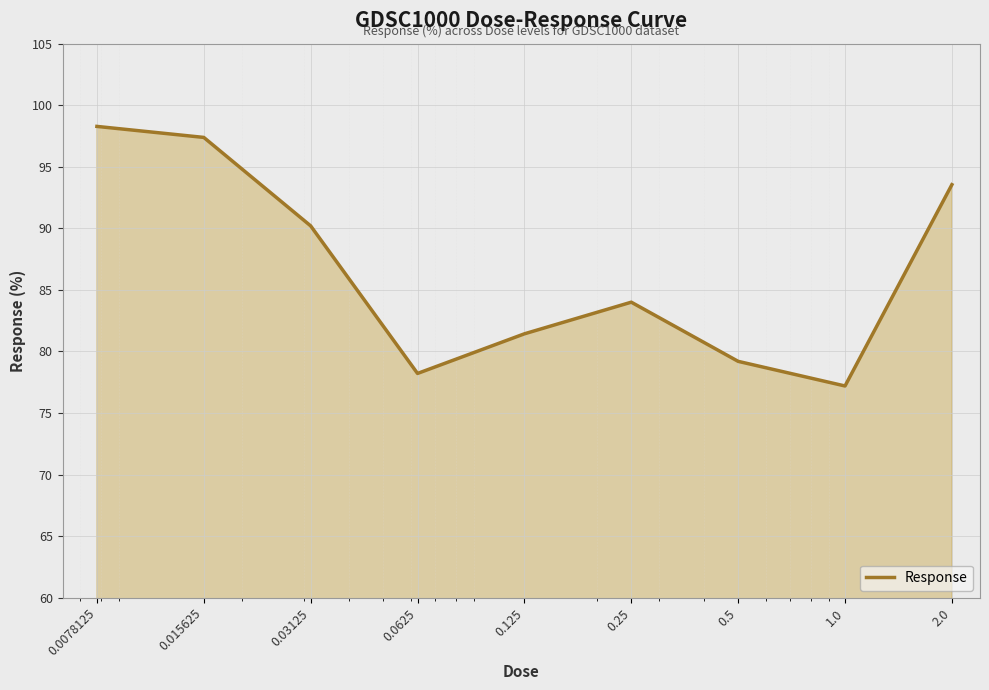

What is the smallest value displayed?

77.2